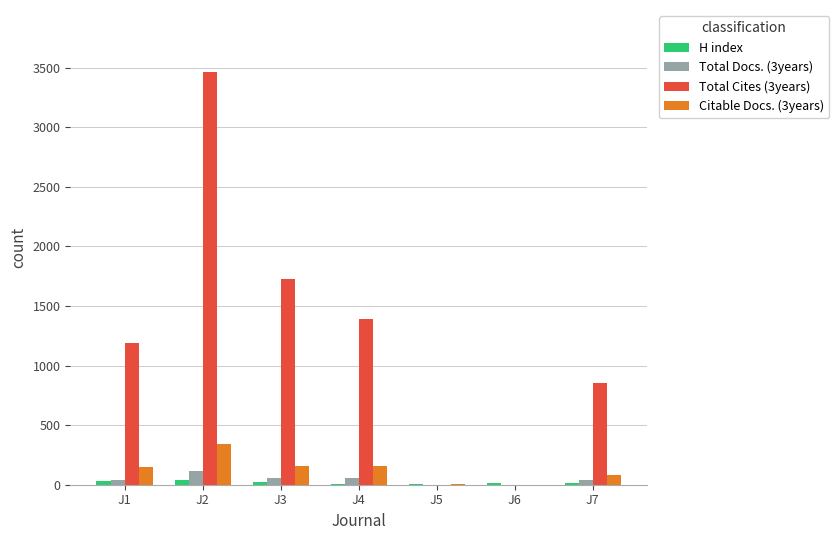

Which category has the highest value in the Citable Docs. (3years) series?

J2